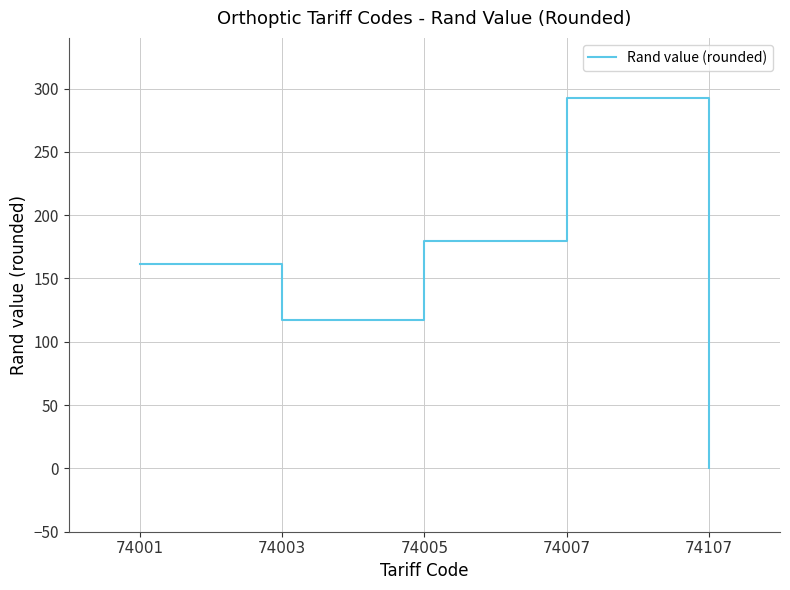

Does the chart display data point markers on the line(s)?

No